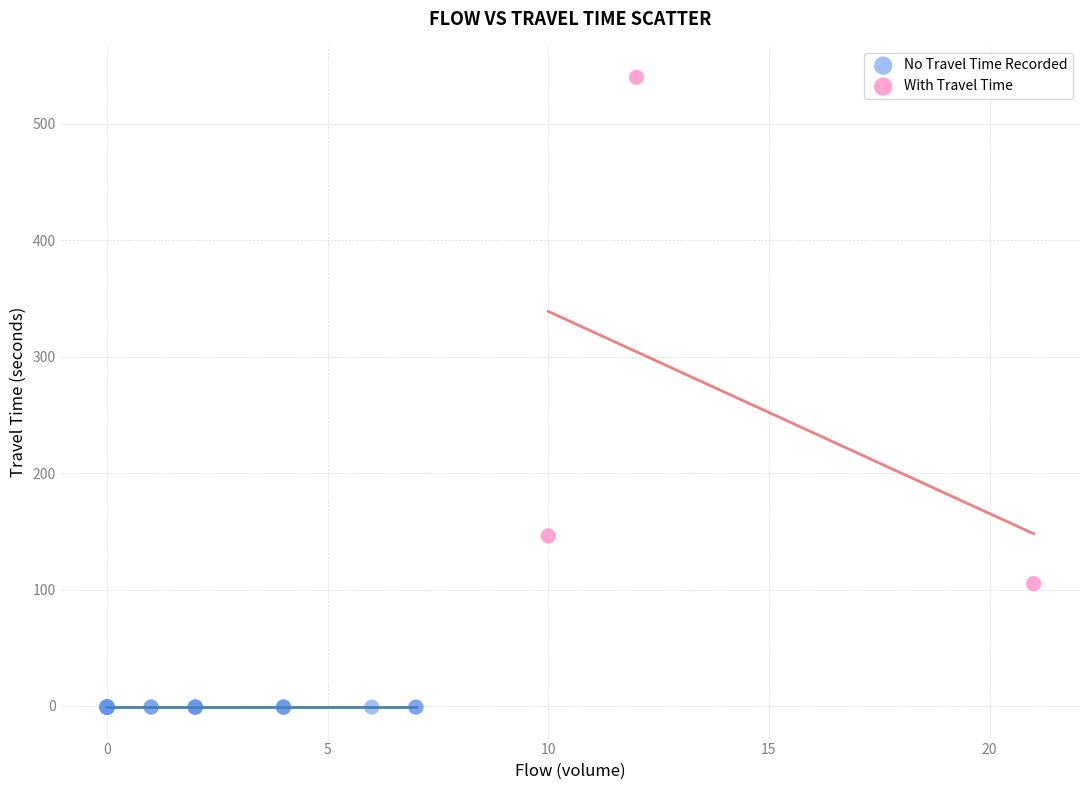

Which series reaches the minimum Y coordinate?

No Travel Time Recorded